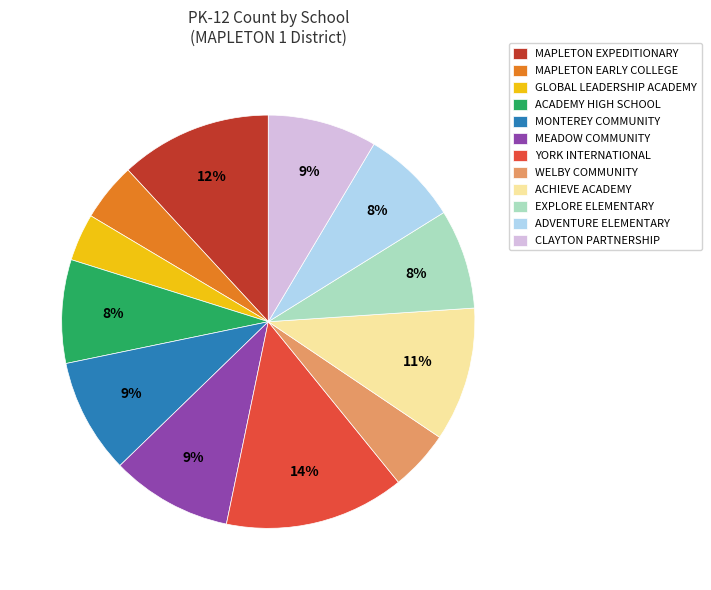

Which has a higher value, ACHIEVE ACADEMY or EXPLORE ELEMENTARY?

ACHIEVE ACADEMY